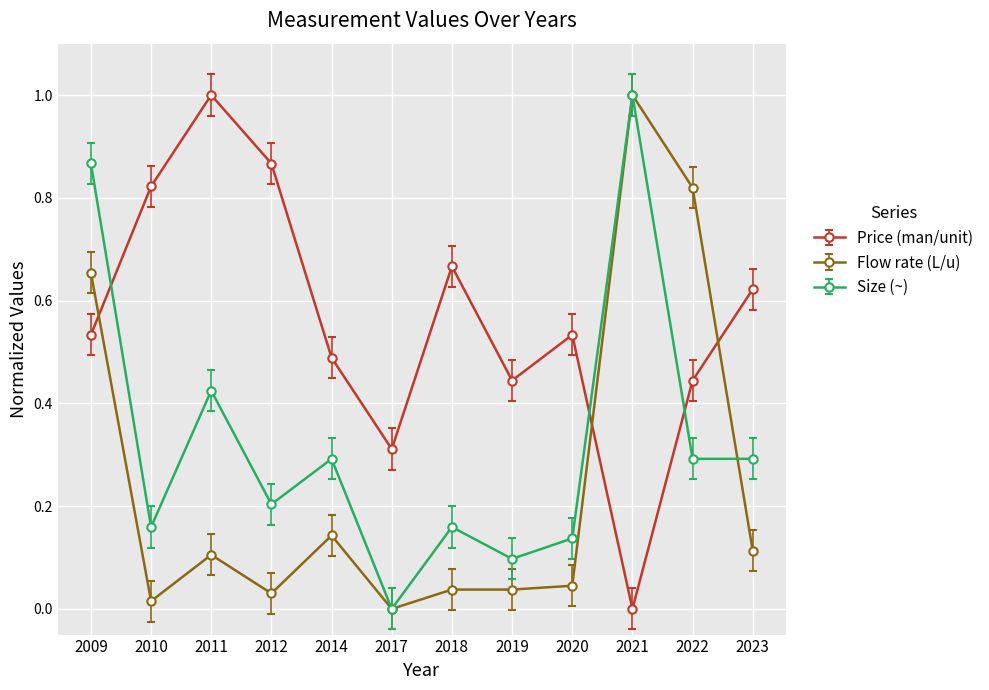

Is the value of Size (~) at 2022 greater than the value of Price (man/unit) at 2017?

No